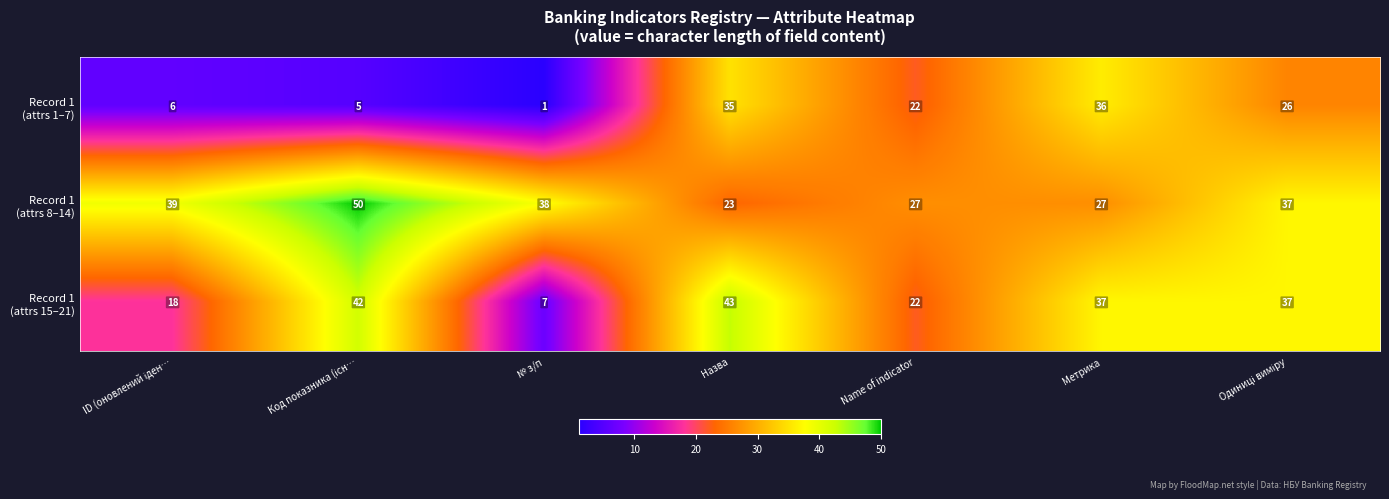

What is the difference between the highest and lowest values at Назва?

20